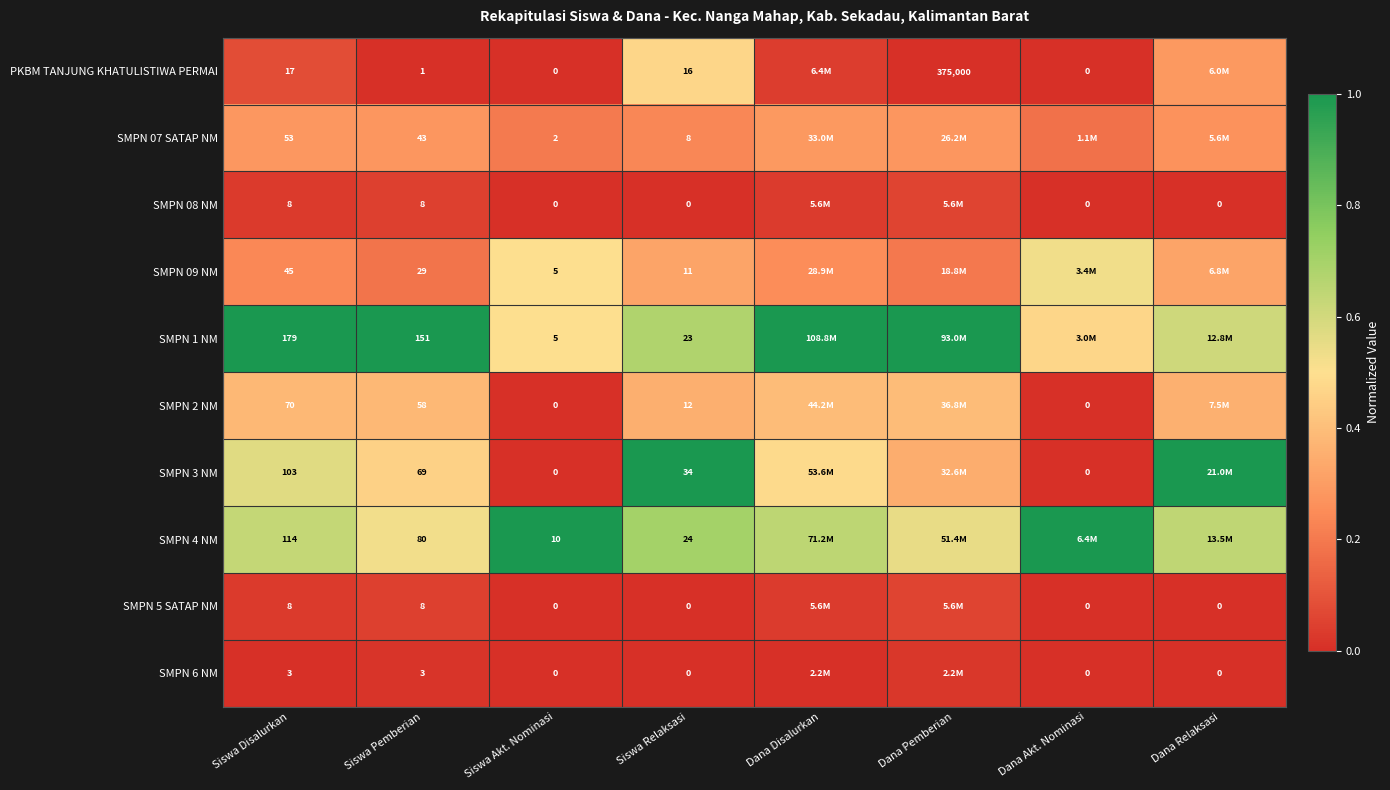

Is the value of SMPN 08 NM at Siswa Disalurkan greater than the value of PKBM TANJUNG KHATULISTIWA PERMAI at Siswa Relaksasi?

No